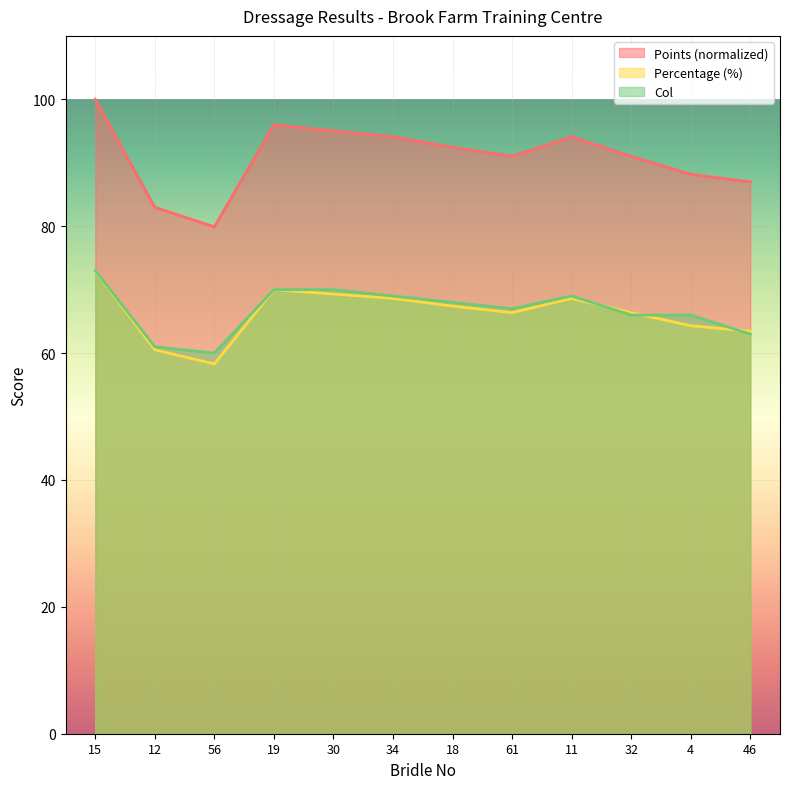

At which category does Percentage reach its first local peak?

19